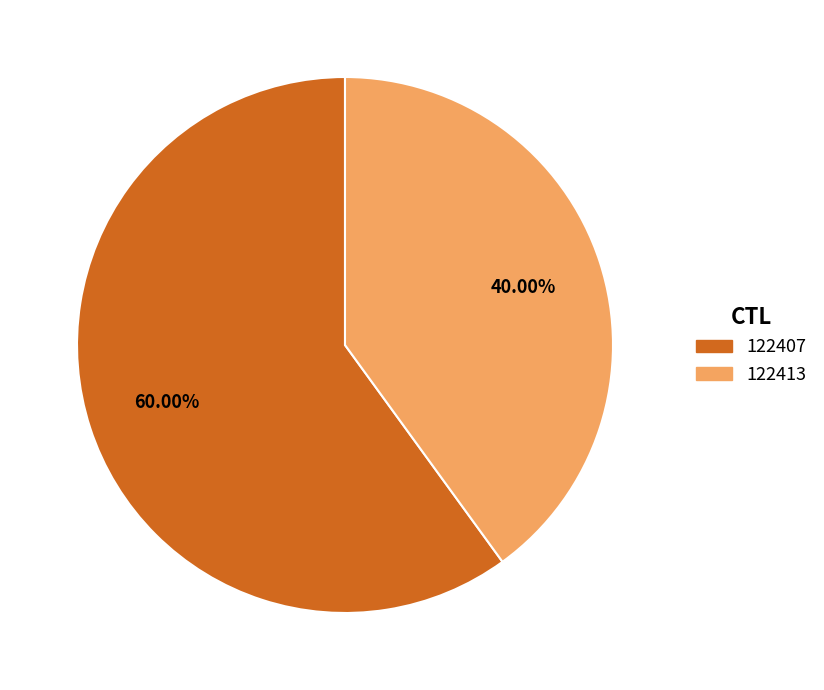

Is the sum of 122407 and 122413 greater than half?

Yes